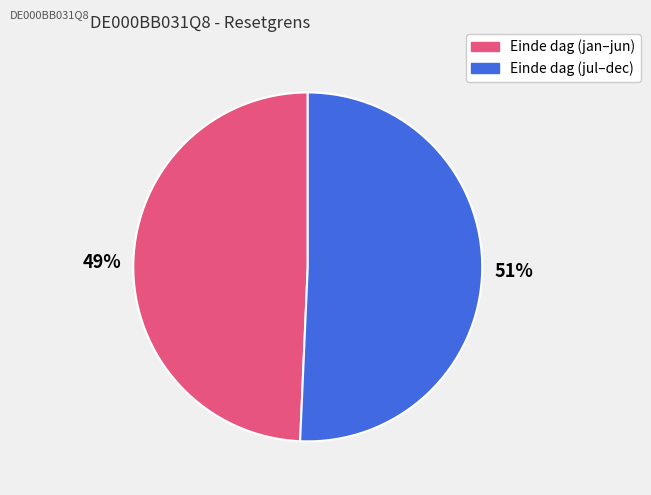

To the nearest percent, what is the average slice percentage?

50%